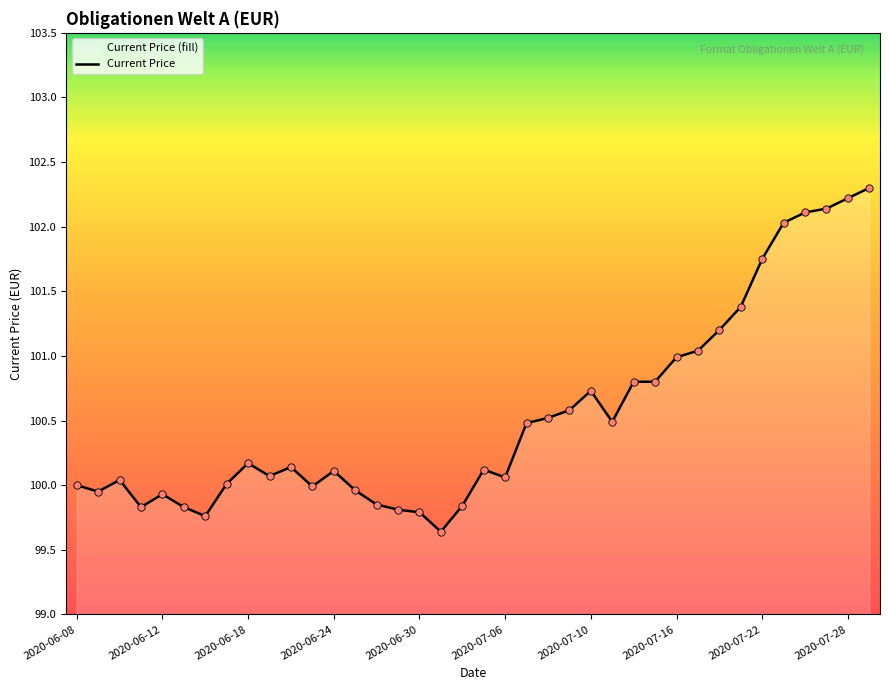

Between 21 and 30, which is larger?

30